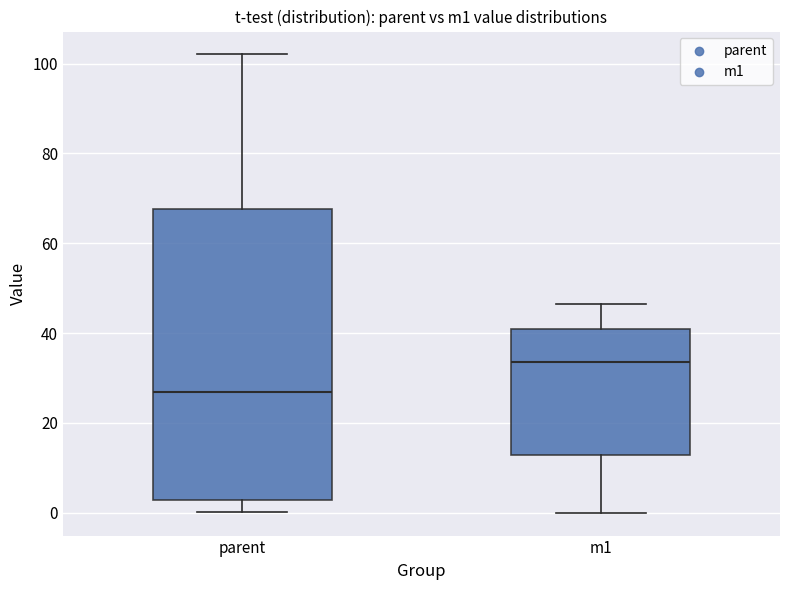

Which box's median line is the highest?

m1